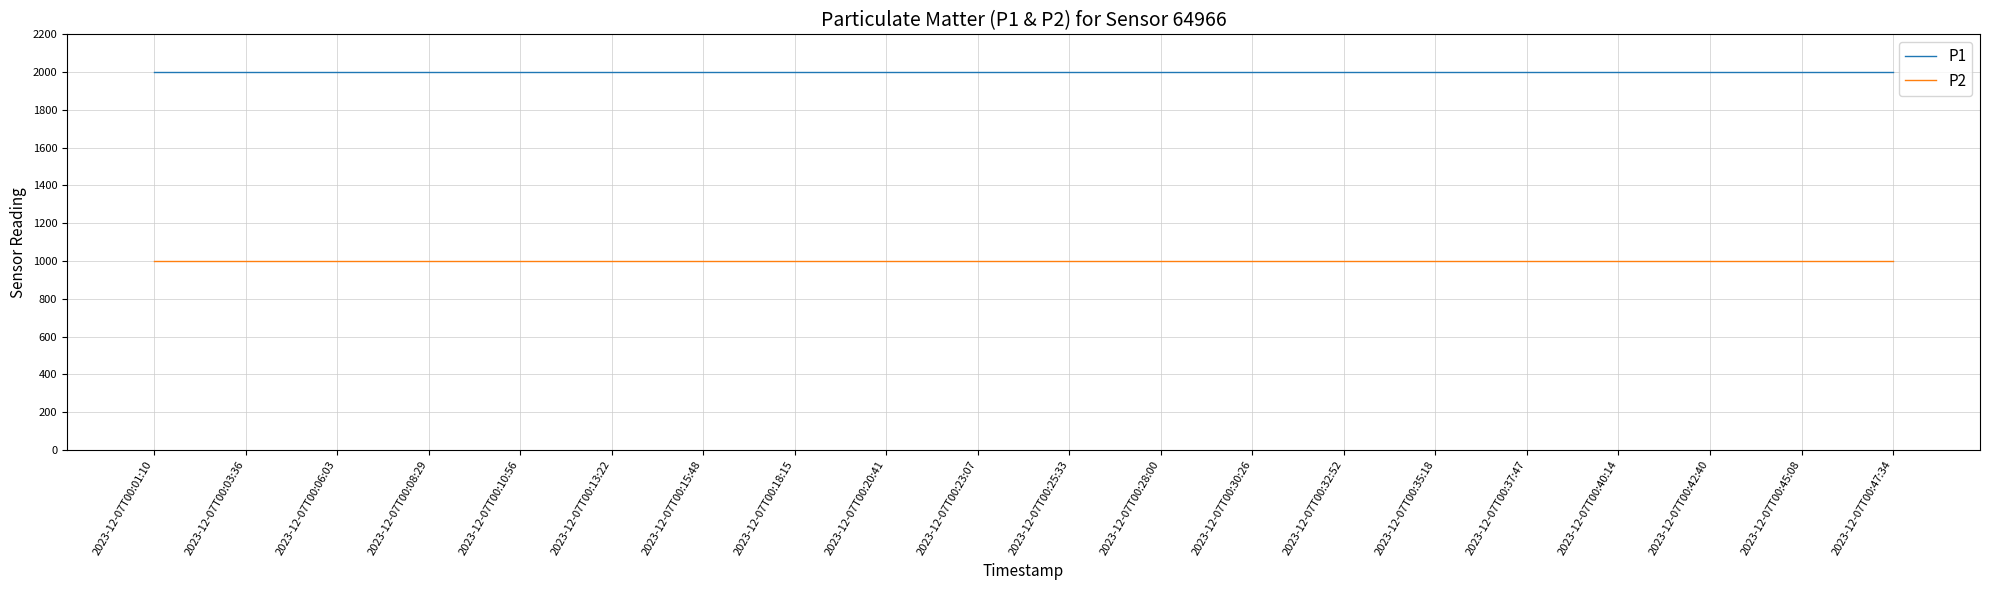

What is the smallest value displayed?

999.9